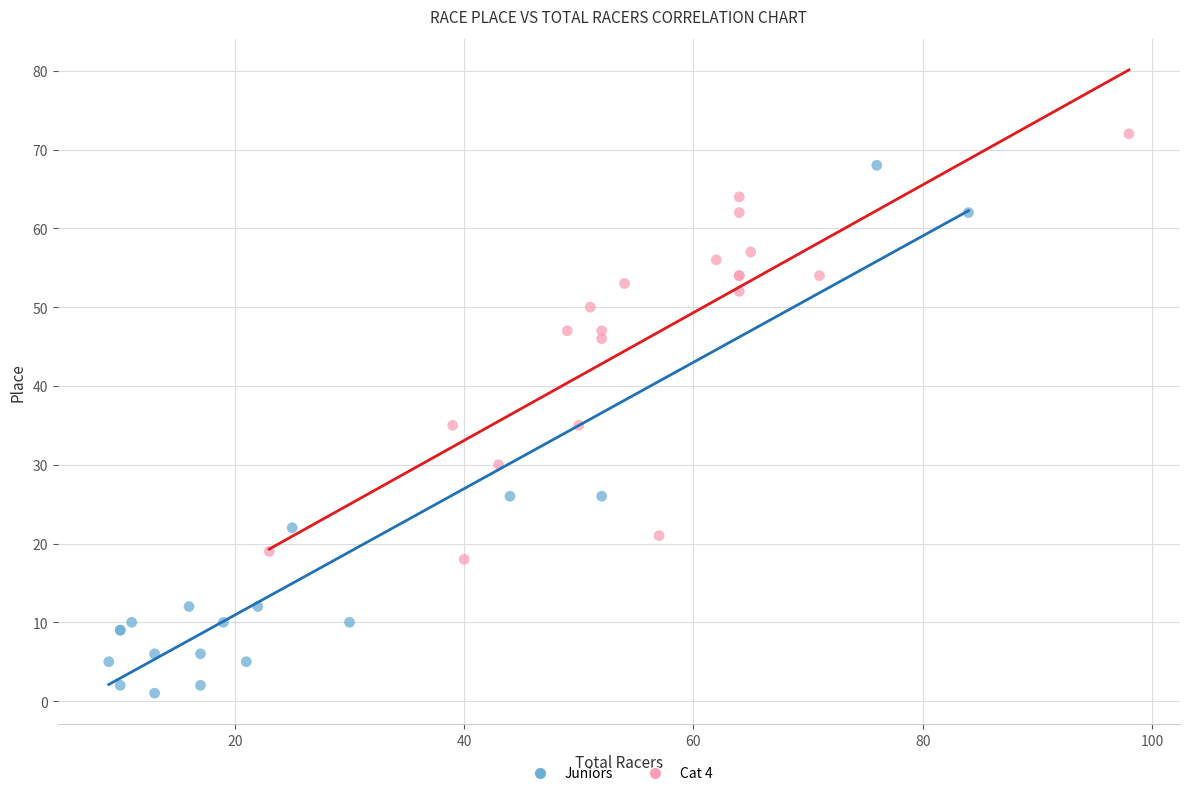

Which series has the widest spread of Y values?

Juniors